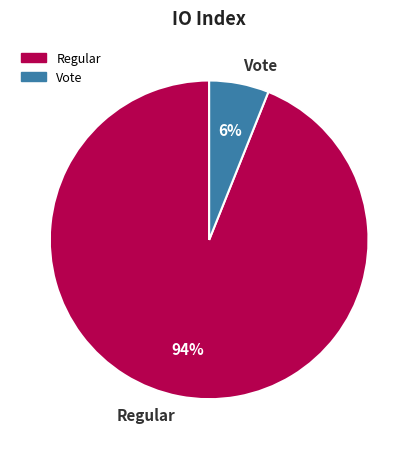

What is the smallest slice in the pie chart?

Vote